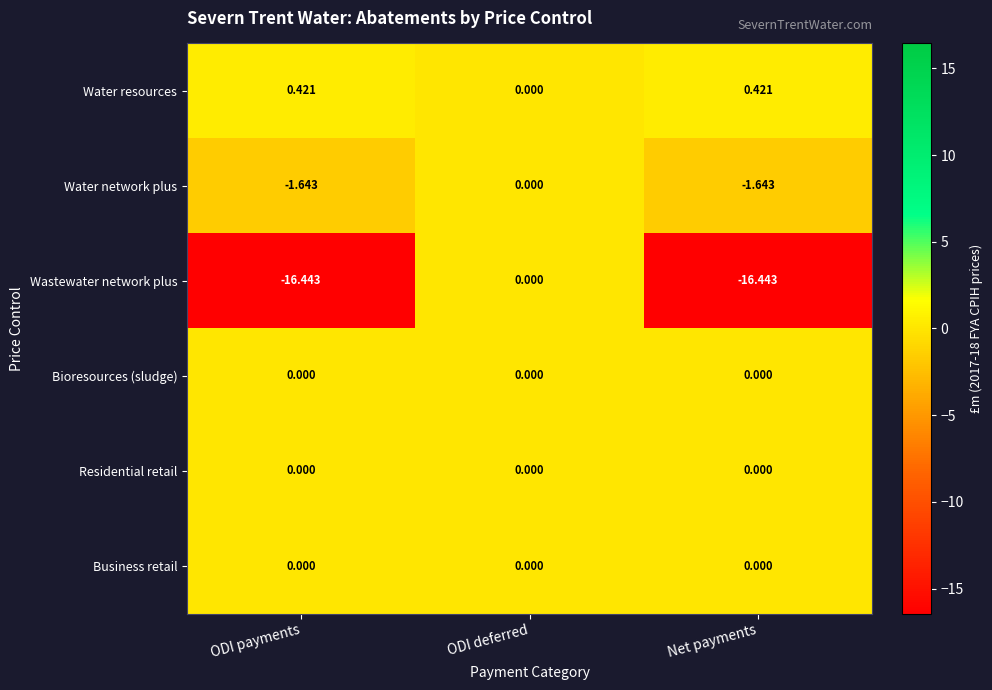

How many data points does each series have?

3